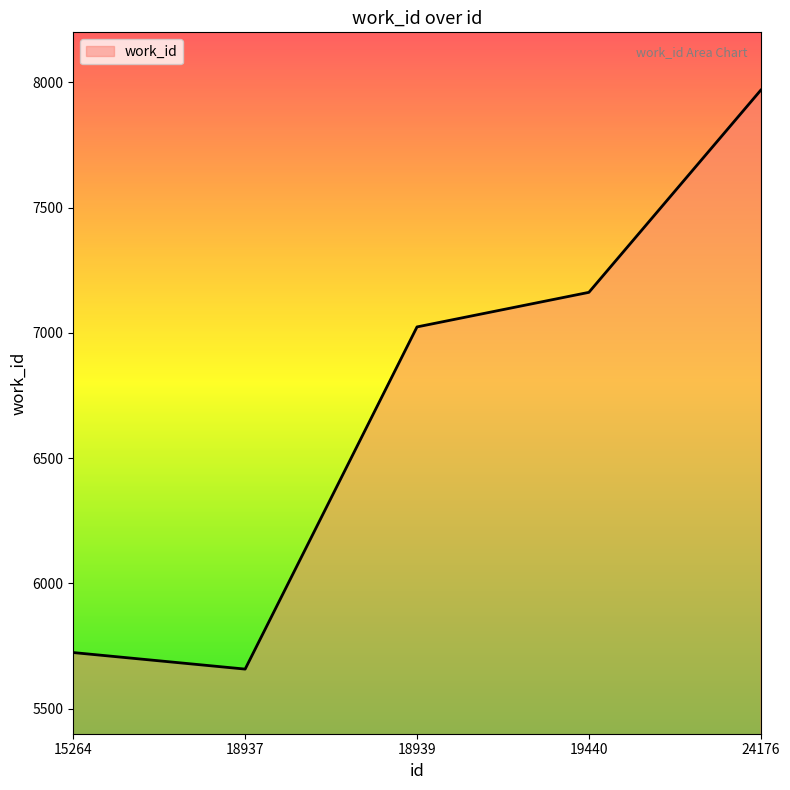

Rank the categories by value from lowest to highest.

18937, 15264, 18939, 19440, 24176